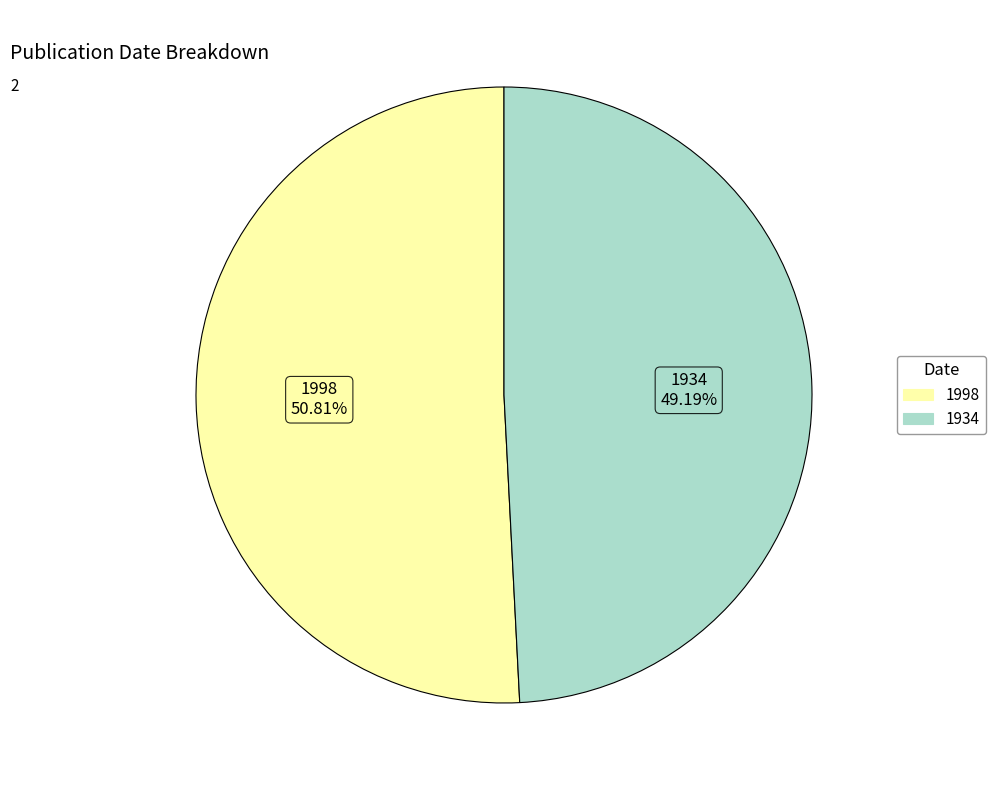

Is there a majority slice in this chart?

Yes